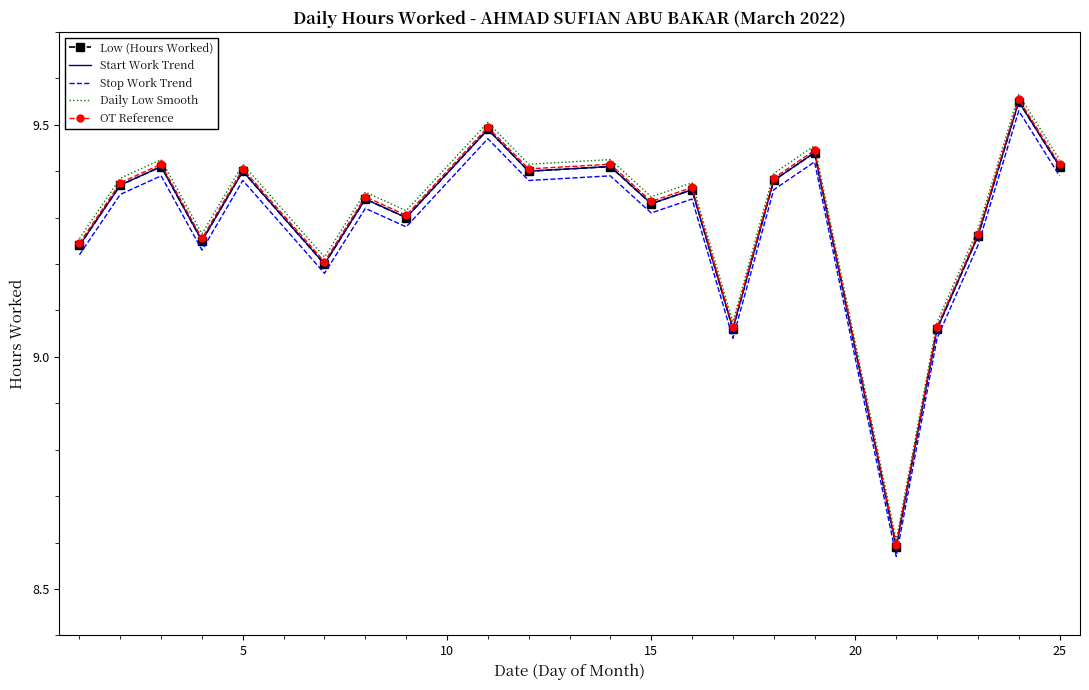

How many interior local peaks does the Start Work Trend series have?

8